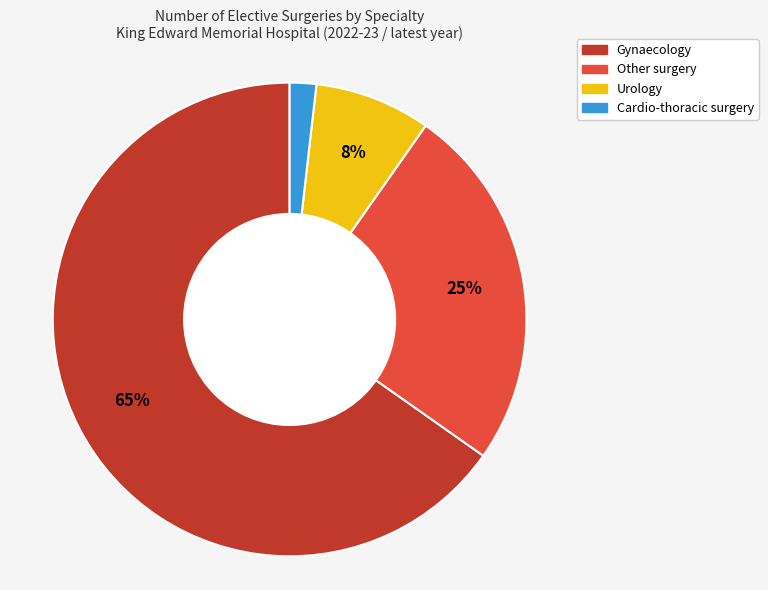

Rank the categories by value from highest to lowest.

Gynaecology, Other surgery, Urology, Cardio-thoracic surgery